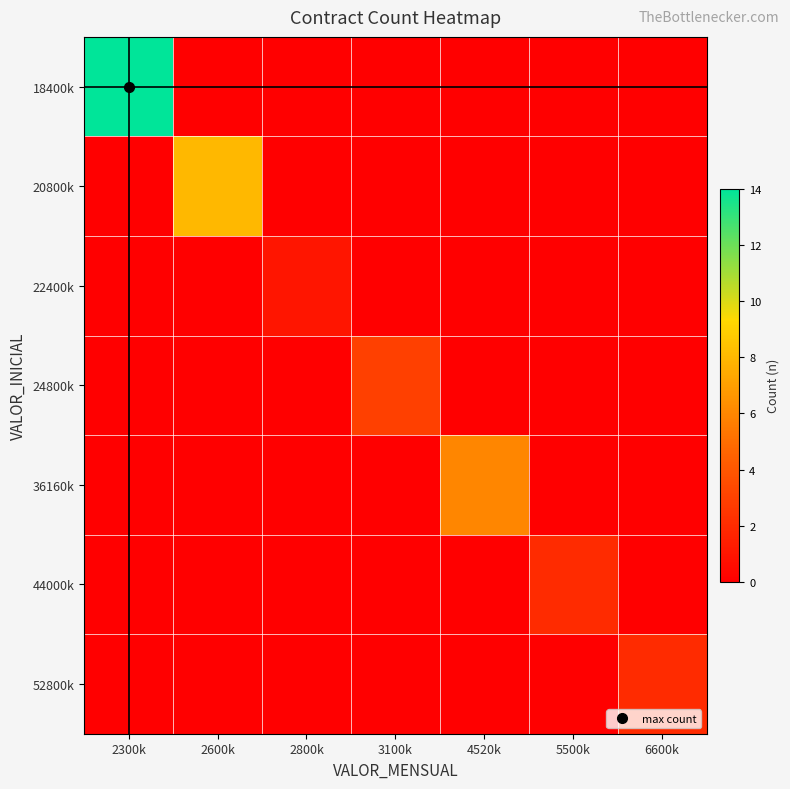

Reading left to right, transcribe all the data shown in this chart.

18400k: 2300k=14	2600k=0	2800k=0	3100k=0	4520k=0	5500k=0	6600k=0
20800k: 2300k=0	2600k=8	2800k=0	3100k=0	4520k=0	5500k=0	6600k=0
22400k: 2300k=0	2600k=0	2800k=1	3100k=0	4520k=0	5500k=0	6600k=0
24800k: 2300k=0	2600k=0	2800k=0	3100k=3	4520k=0	5500k=0	6600k=0
36160k: 2300k=0	2600k=0	2800k=0	3100k=0	4520k=6	5500k=0	6600k=0
44000k: 2300k=0	2600k=0	2800k=0	3100k=0	4520k=0	5500k=2	6600k=0
52800k: 2300k=0	2600k=0	2800k=0	3100k=0	4520k=0	5500k=0	6600k=2